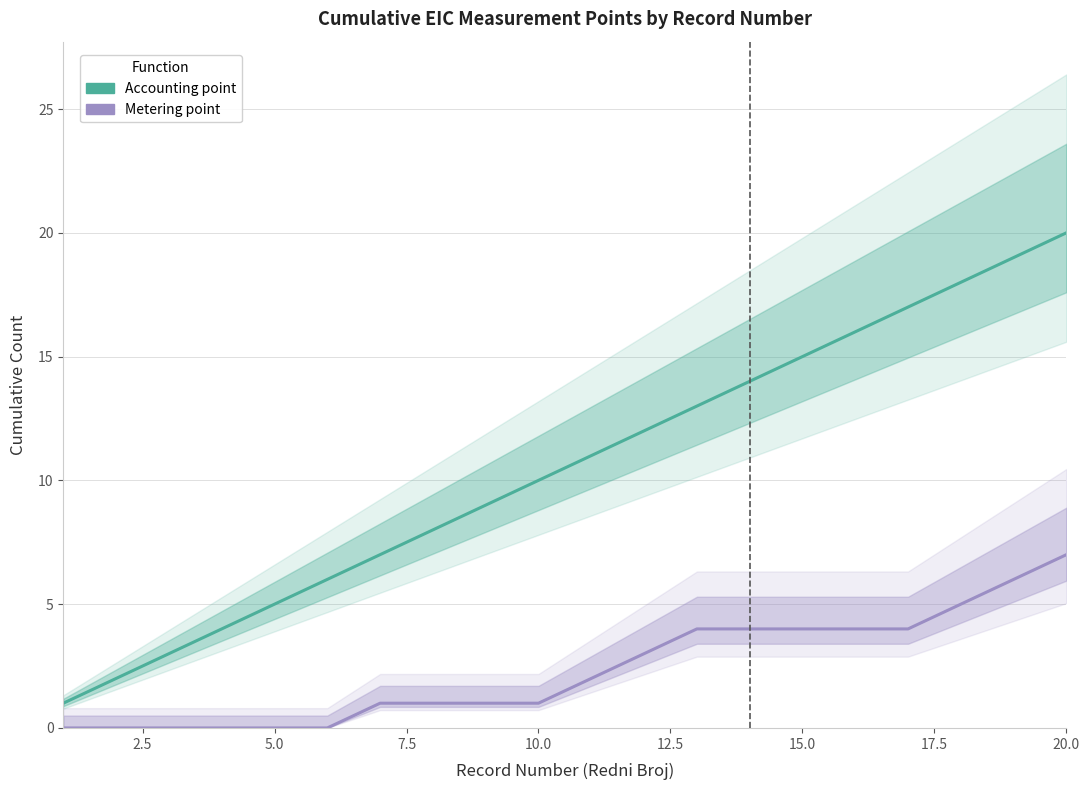

True or false: Metering point and Accounting point intersect in this chart.

False